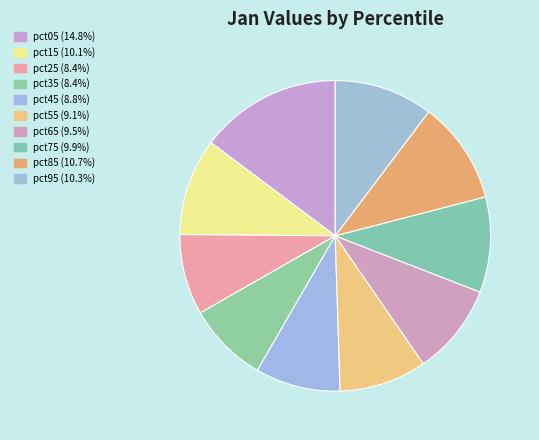

How many segments does this pie chart have?

10